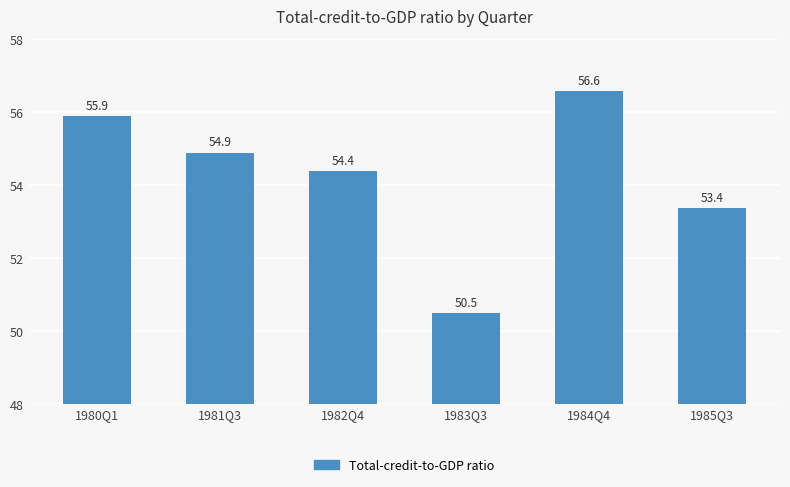

Reading right to left, transcribe all the data shown in this chart.

1985Q3=53.4	1984Q4=56.6	1983Q3=50.5	1982Q4=54.4	1981Q3=54.9	1980Q1=55.9